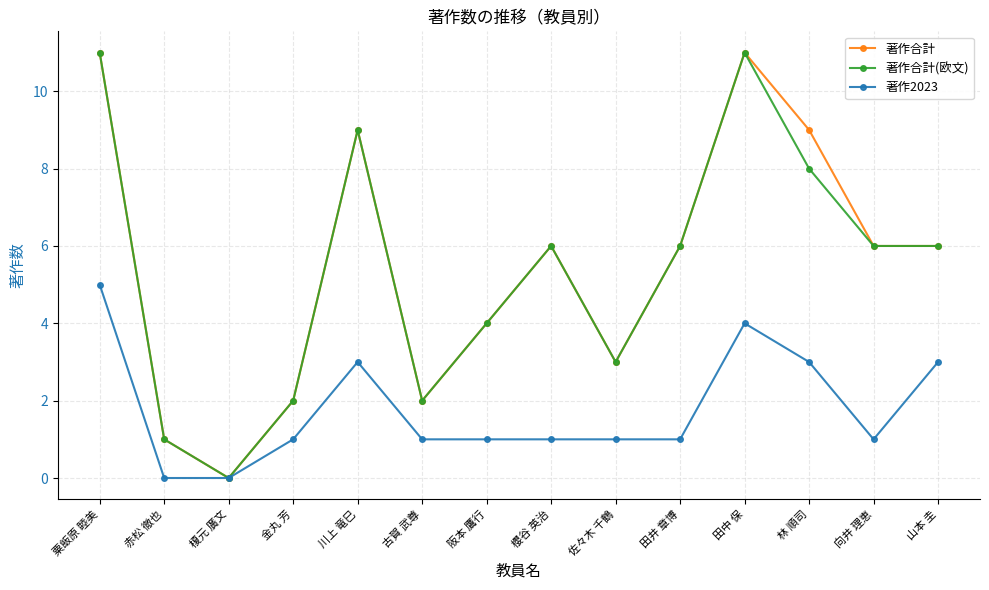

What is the total value across all series at 田井 章博?

13